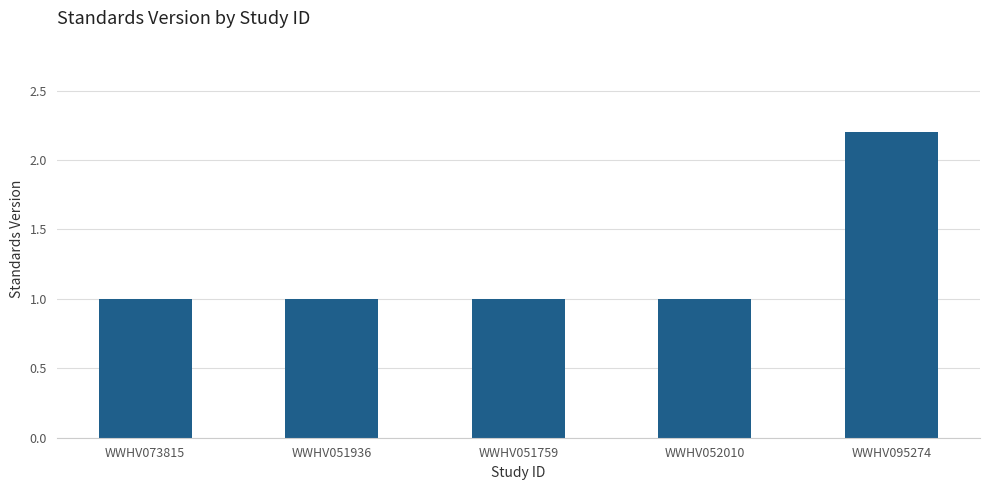

What value does the data have at WWHV052010?

1.0